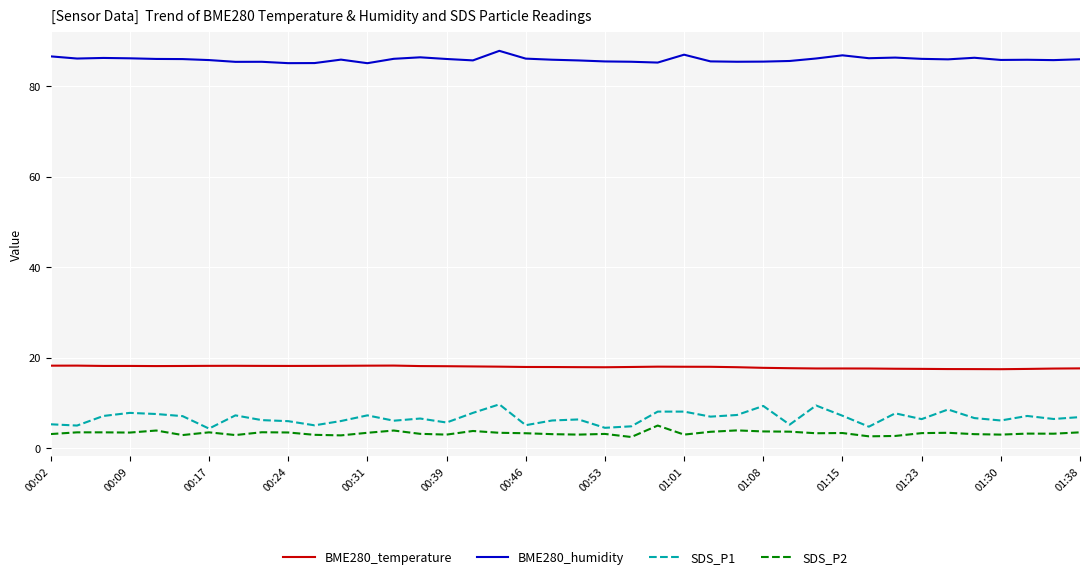

What is the maximum value for SDS_P2?

5.0